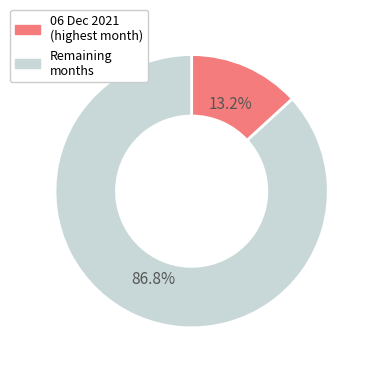

Is there any slice that represents more than half of the pie?

Yes